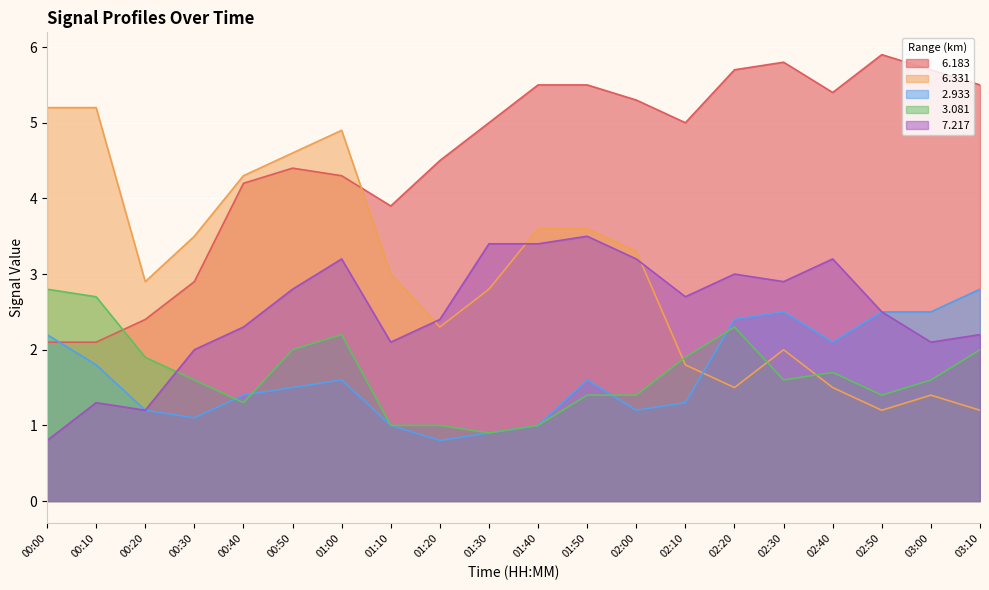

Does the chart display data point markers on the line(s)?

No